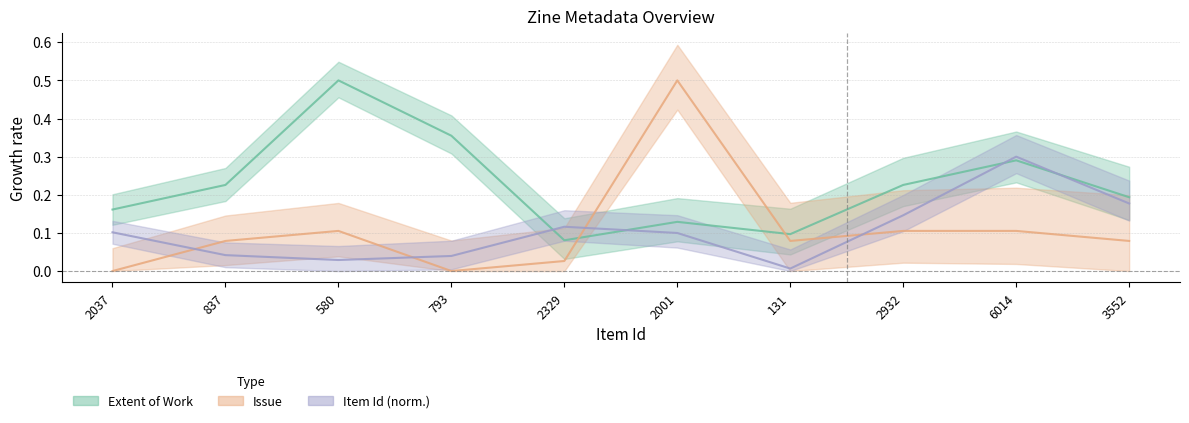

What is the value of the Item Id point at the 5th from the left?

0.1